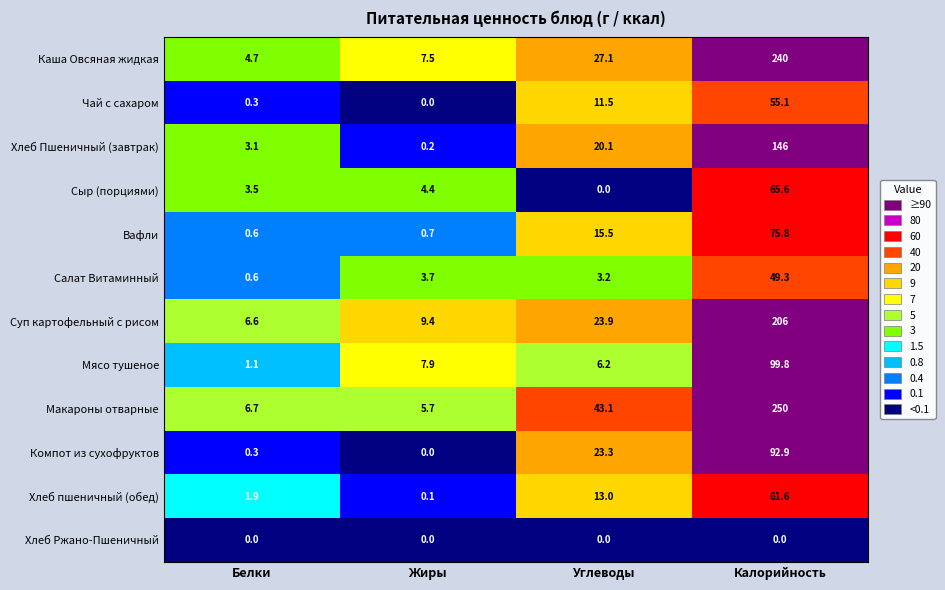

What is the difference between the Суп картофельный с рисом values at Белки and Углеводы?

17.3